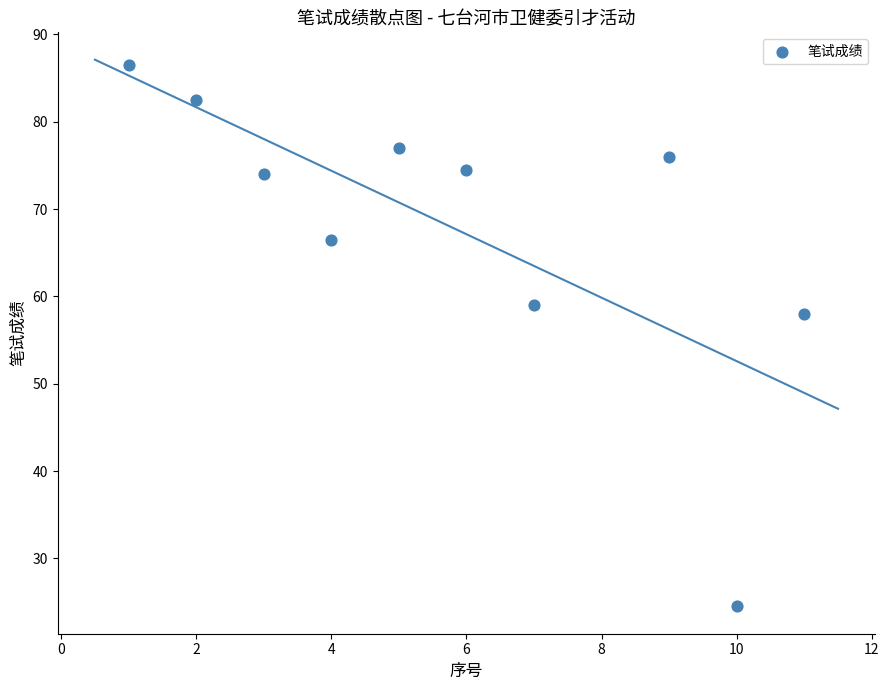

What is the range of X values (max minus min)?

10.0